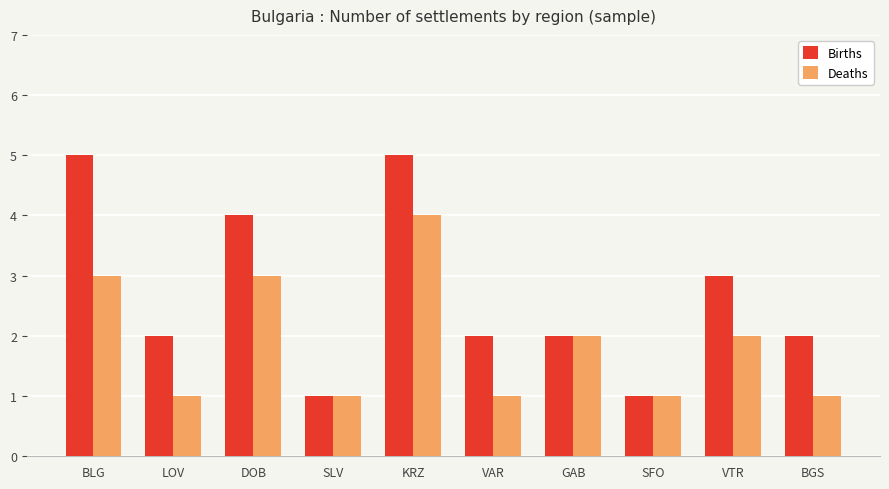

What are all the series names shown in the legend?

Births, Deaths